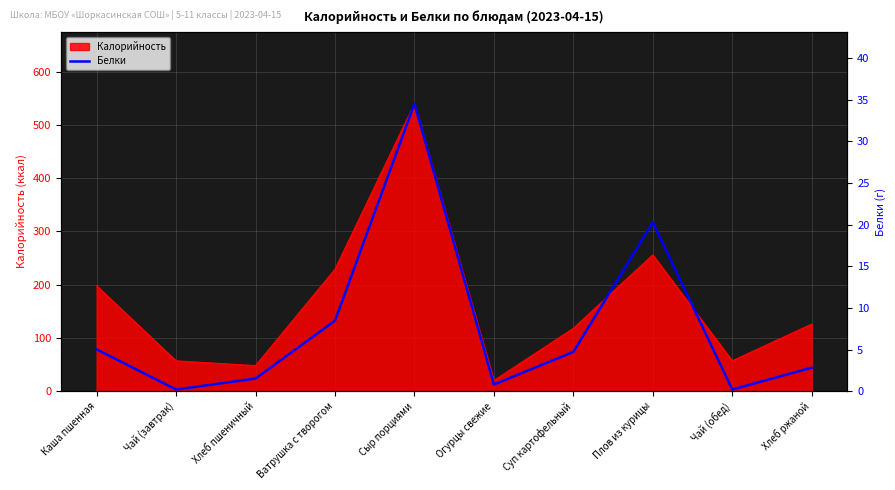

The value at Хлеб пшеничный is 2.1. True or false?

False